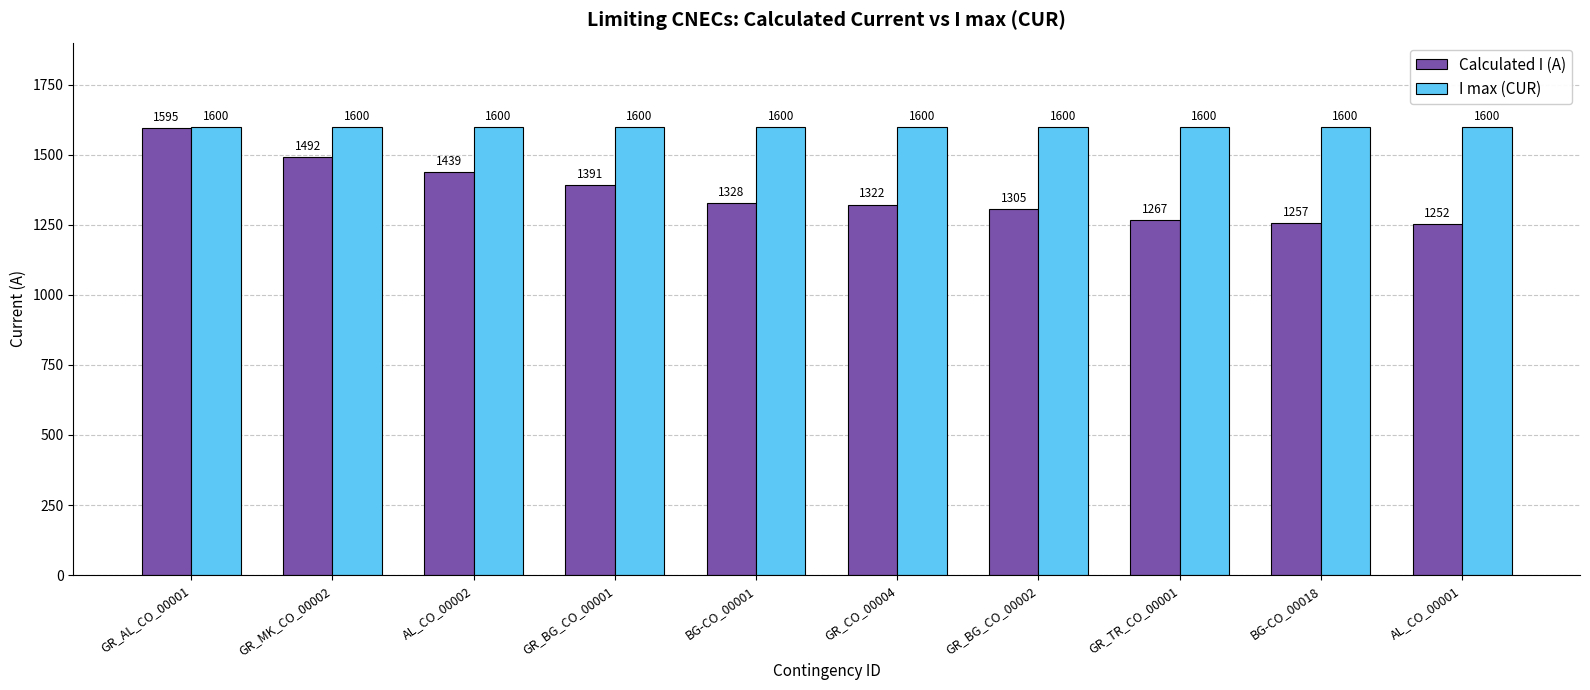

What is the total value across all series at GR_CO_00004?

2922